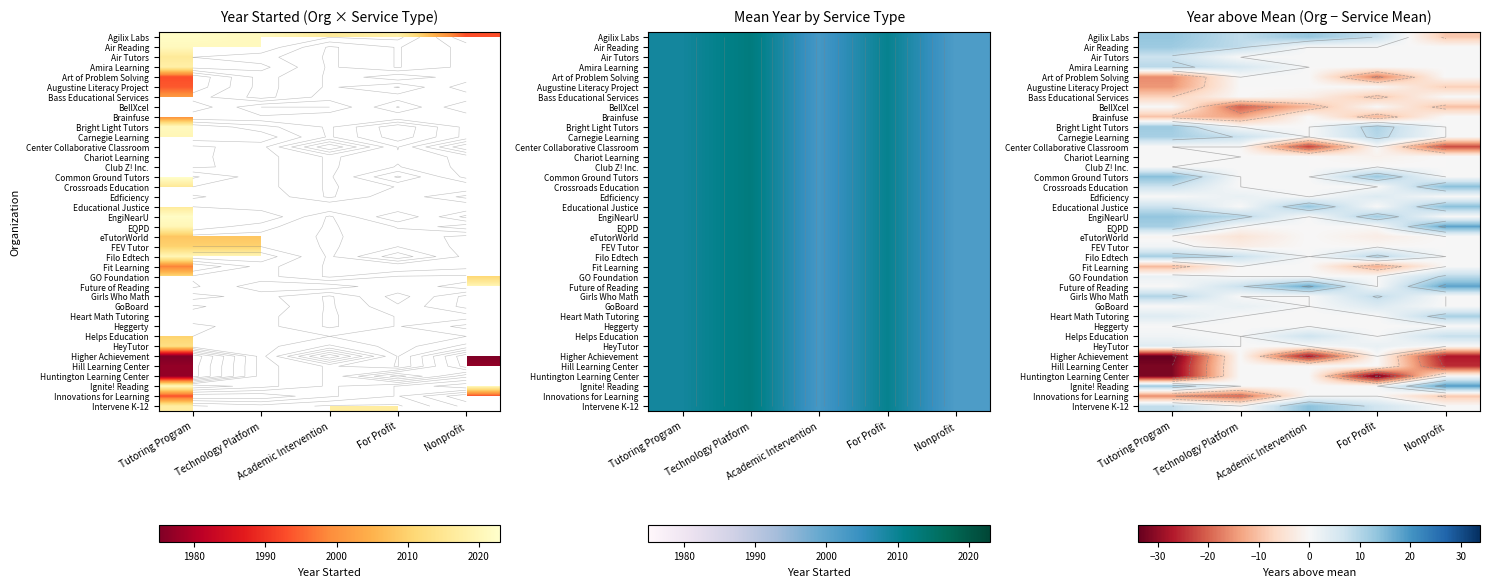

What is the minimum value shown in the chart?

-33.8